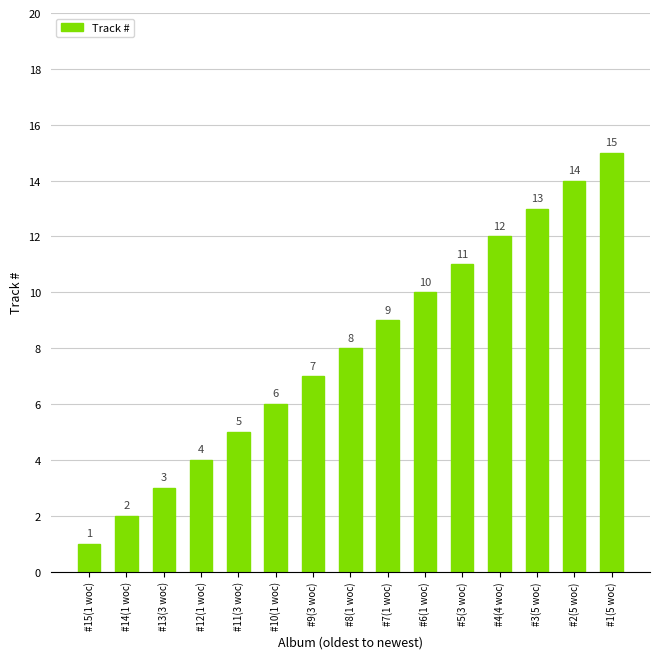

What is the difference between the values at #1(5 woc) and #4(4 woc)?

3